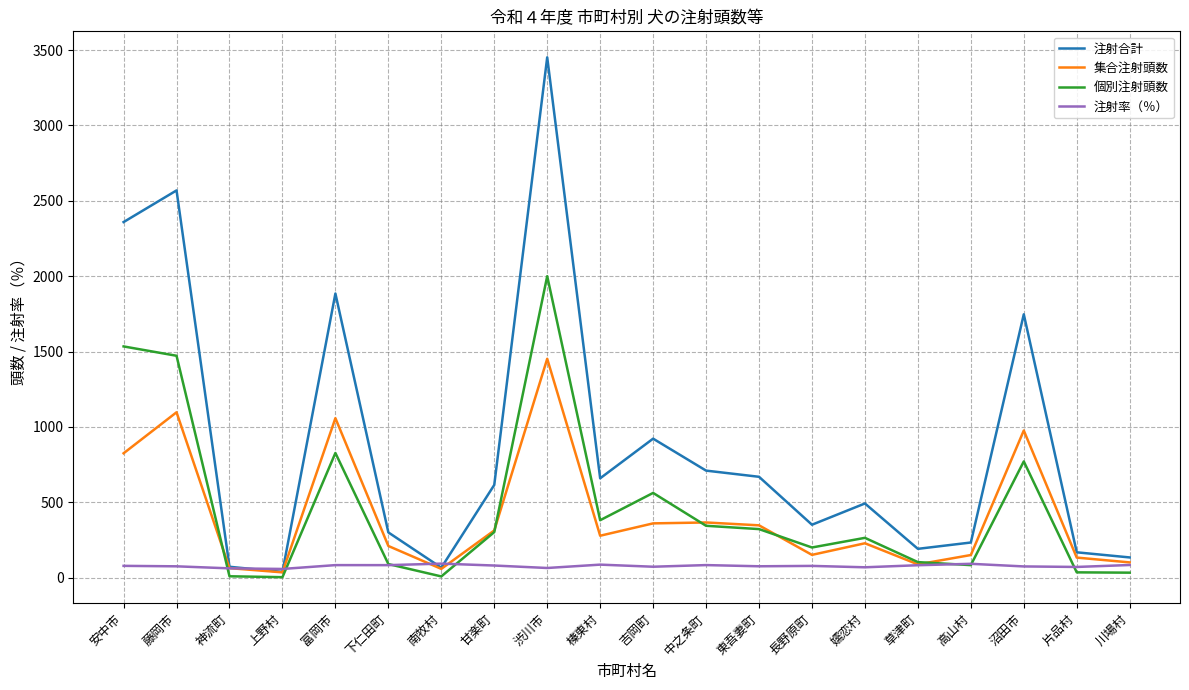

Which series has the widest spread of values?

注射合計